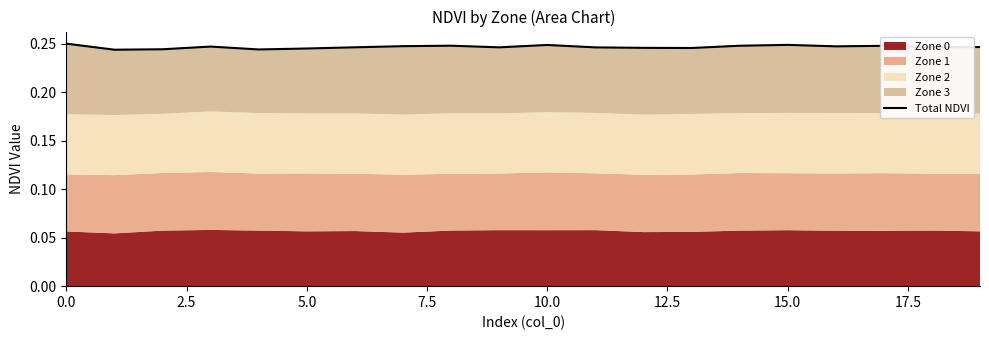

What is the average value?

0.2